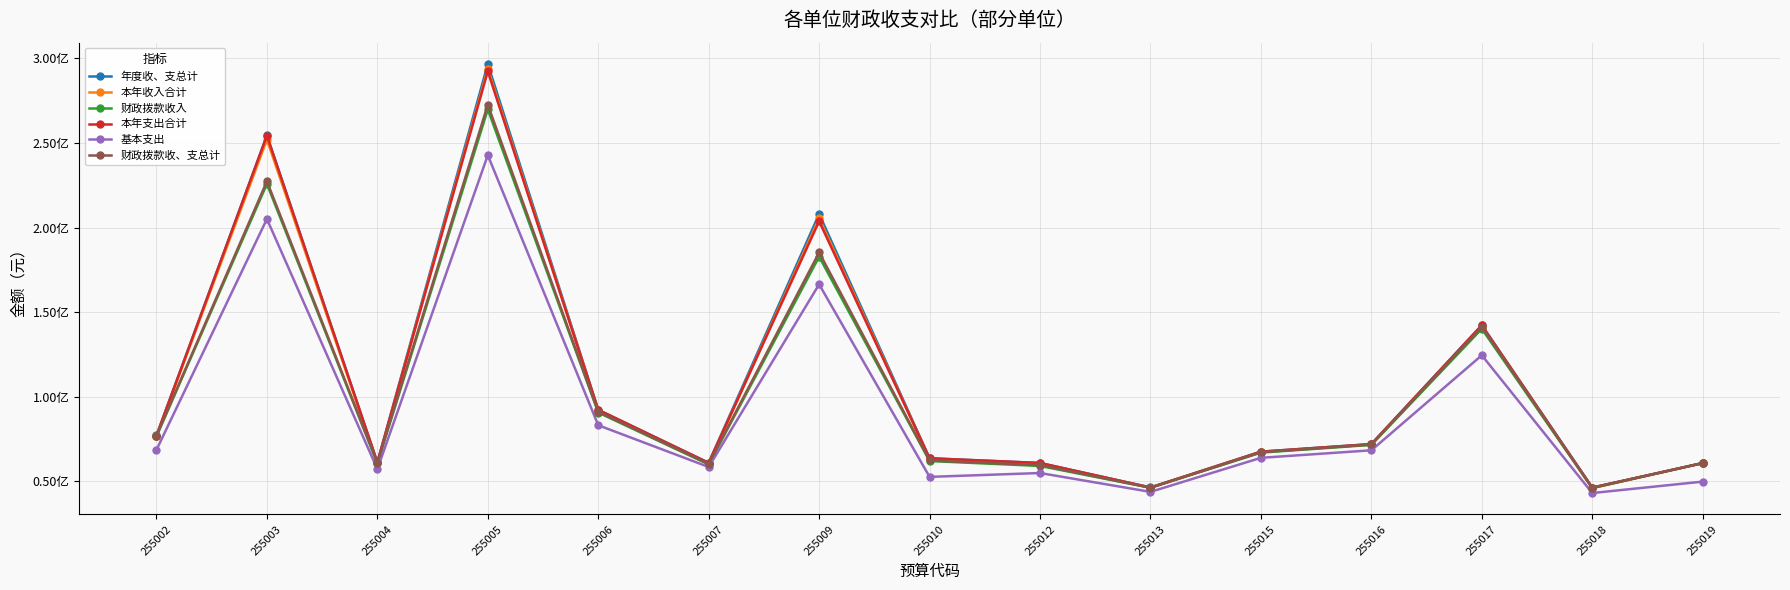

What are all the series names shown in the legend?

年度收、支总计, 本年收入合计, 财政拨款收入, 本年支出合计, 基本支出, 财政拨款收、支总计